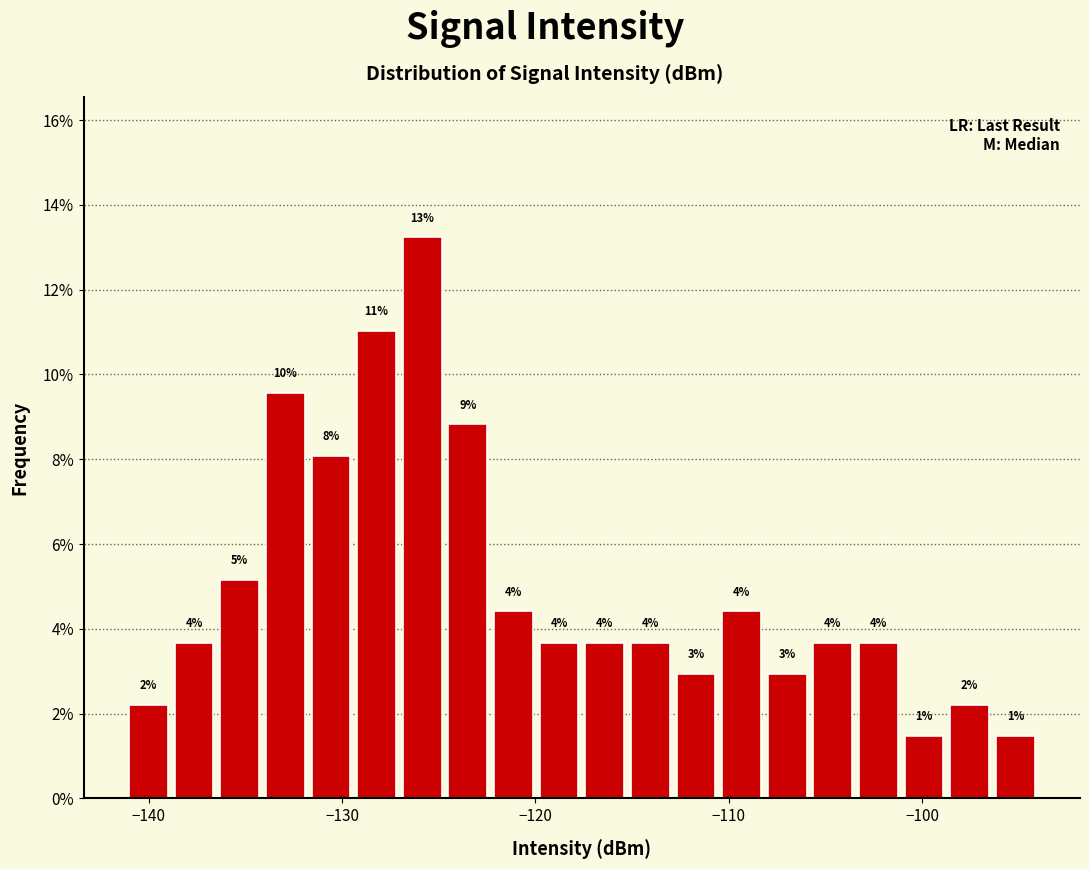

Around what value on the x-axis is the tallest bar? Give the approximate position of its centre, as read against the axis.

-126